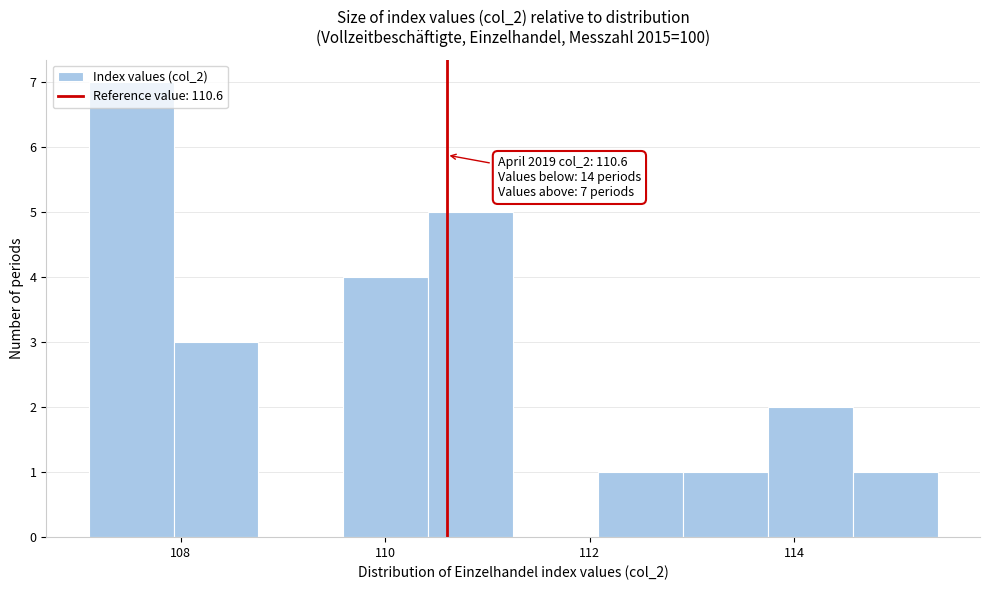

Over which range of the x-axis is the bar tallest?

107.2 to 108.0